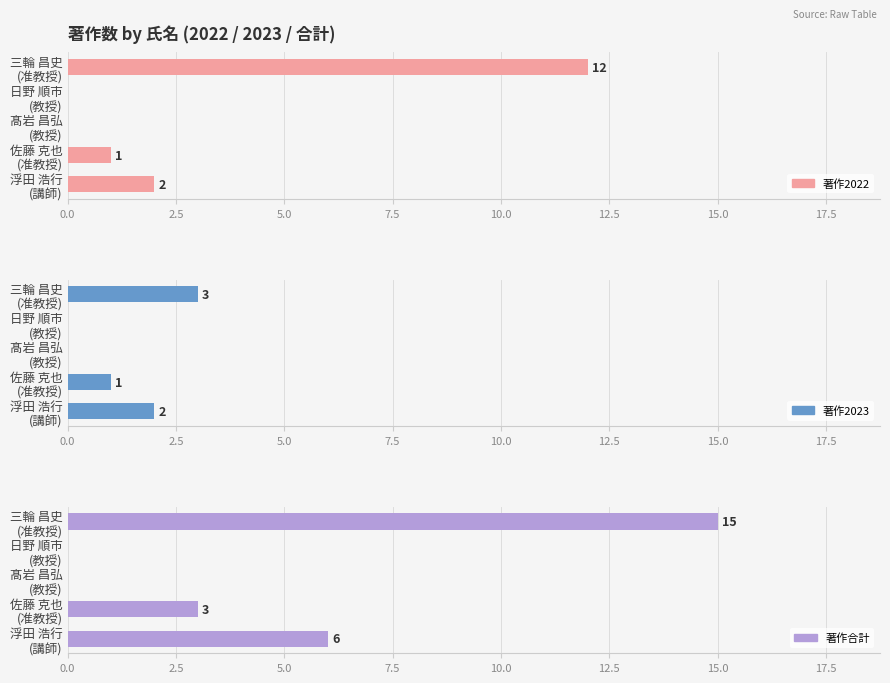

Are the bars horizontal?

Yes